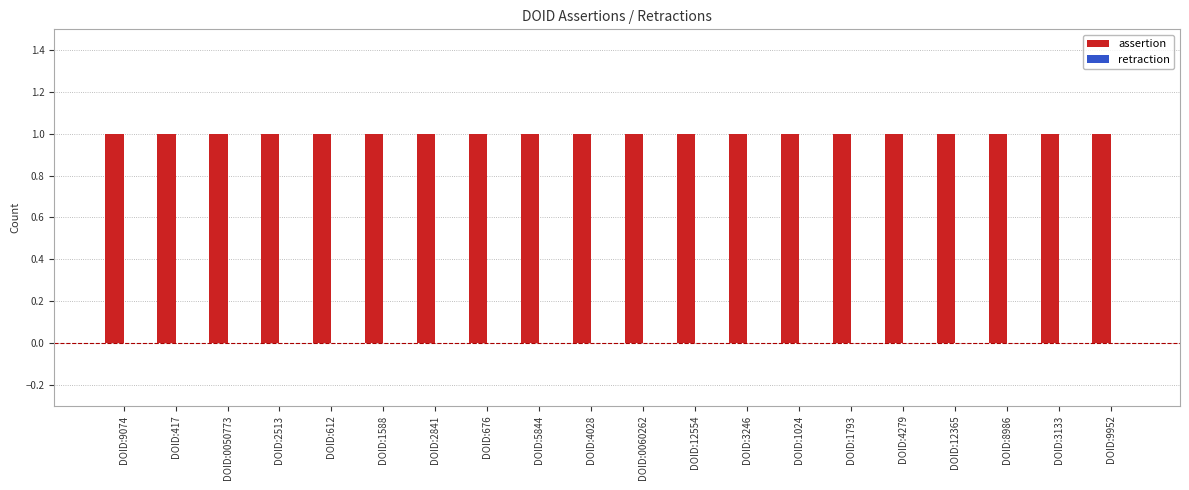

What is the sum of all assertion values?

20